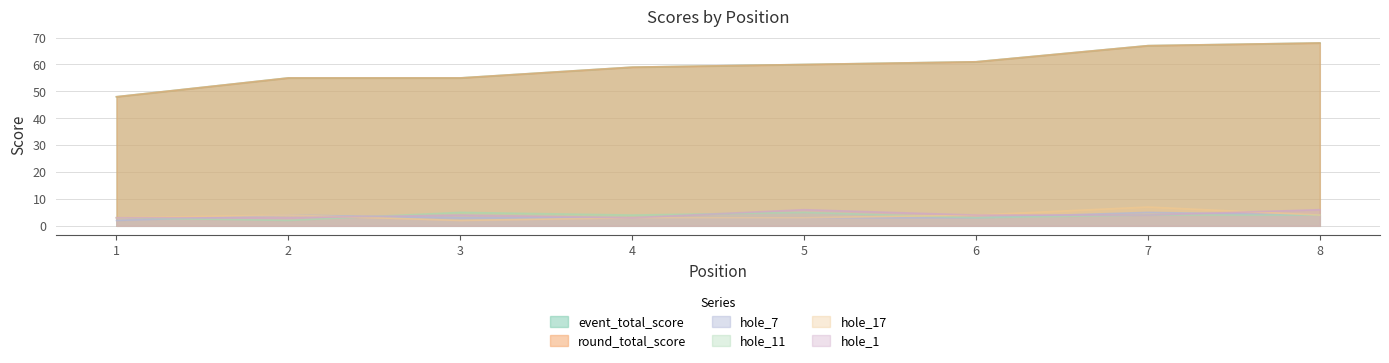

At 6, list the series in order from smallest to largest.

hole_7, hole_11, hole_17, hole_1, event_total_score, round_total_score